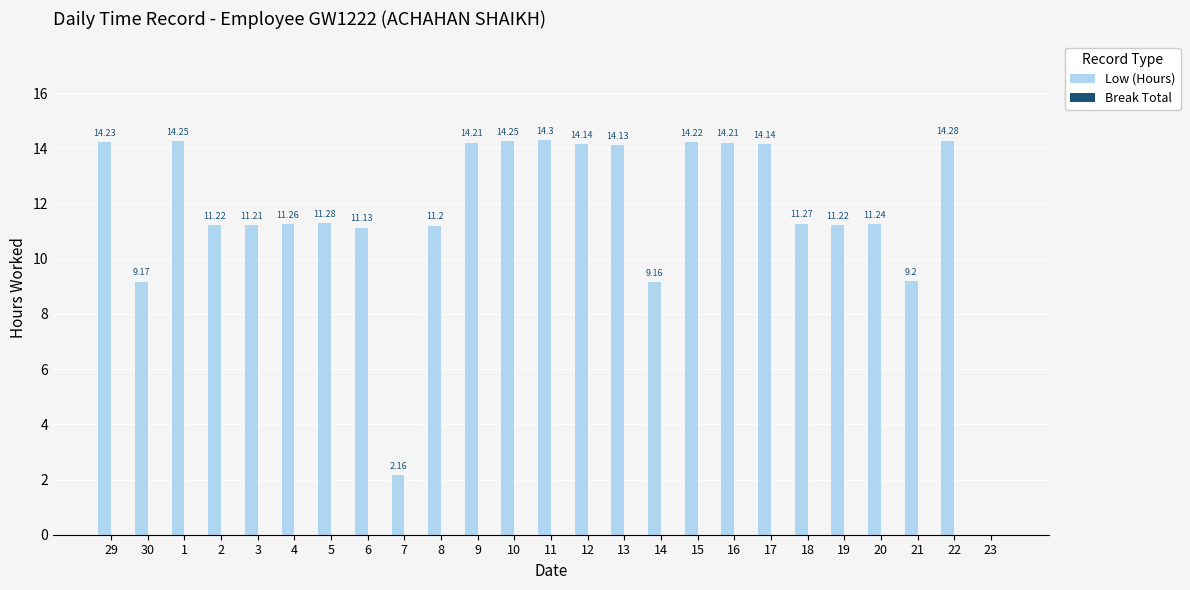

What is the sum of the values at 30 and 10?

23.4